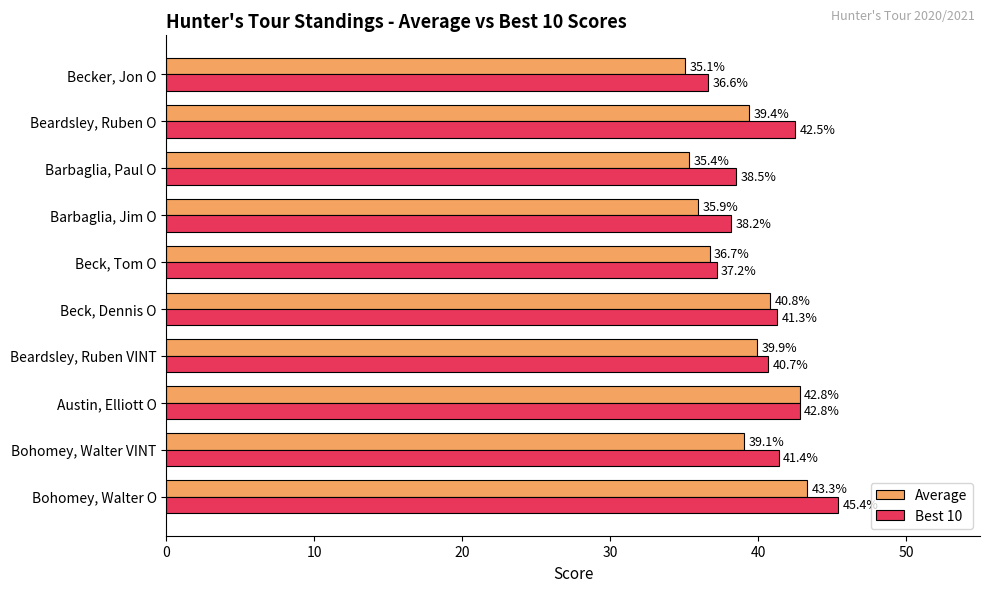

Which category has the lowest value across all series?

Becker, Jon O